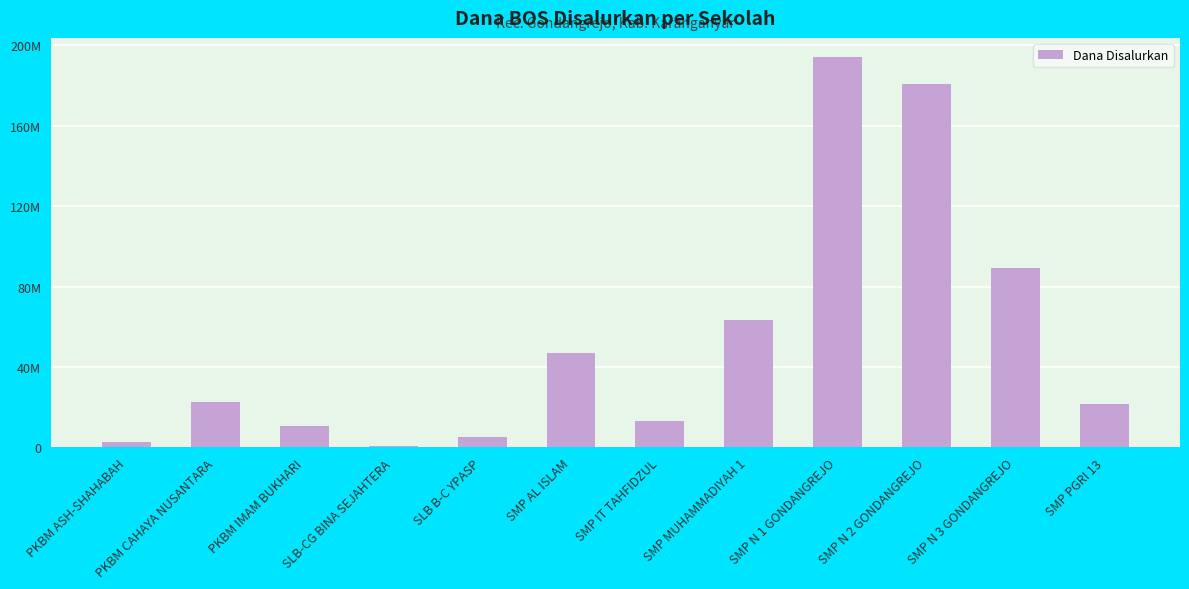

Are the bars horizontal?

No